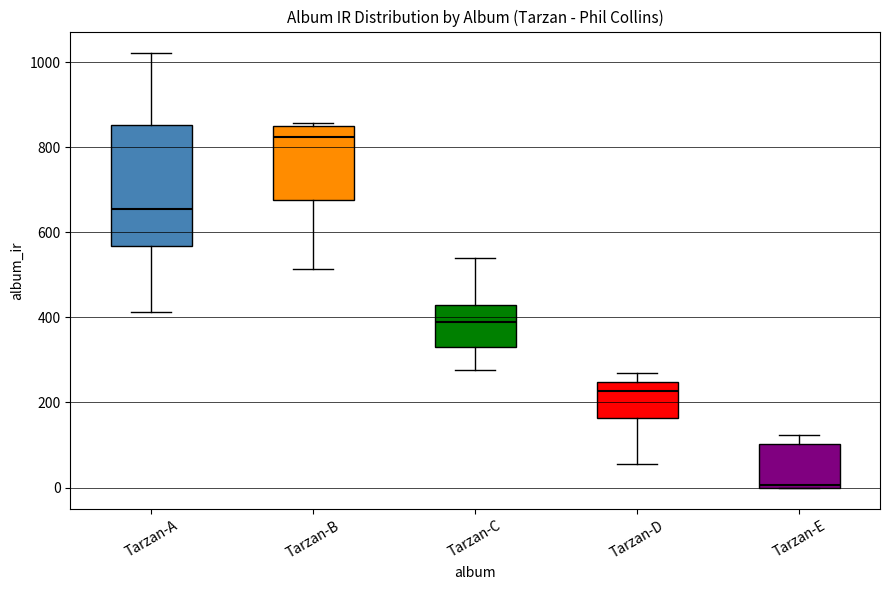

Reading left to right, transcribe this box plot: for each box, give where its median line is, the range the box spans, and where its two whiskers end, as read against the y-axis. The values are not printed on the chart, so give them approximately, as read against the axis.

Tarzan-A: median 660, box 560 to 860, whiskers 420 to 1020
Tarzan-B: median 820, box 680 to 840, whiskers 520 to 860
Tarzan-C: median 380, box 340 to 420, whiskers 280 to 540
Tarzan-D: median 220, box 160 to 240, whiskers 60 to 280
Tarzan-E: median 0, box 0 to 100, whiskers 0 to 120